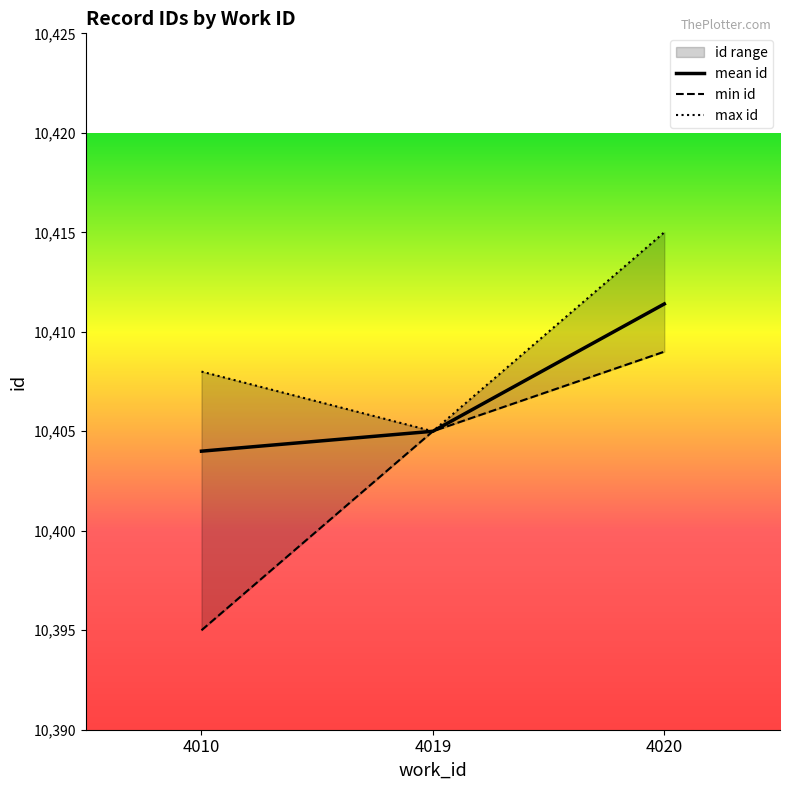

What is the maximum value shown in the chart?

10415.0